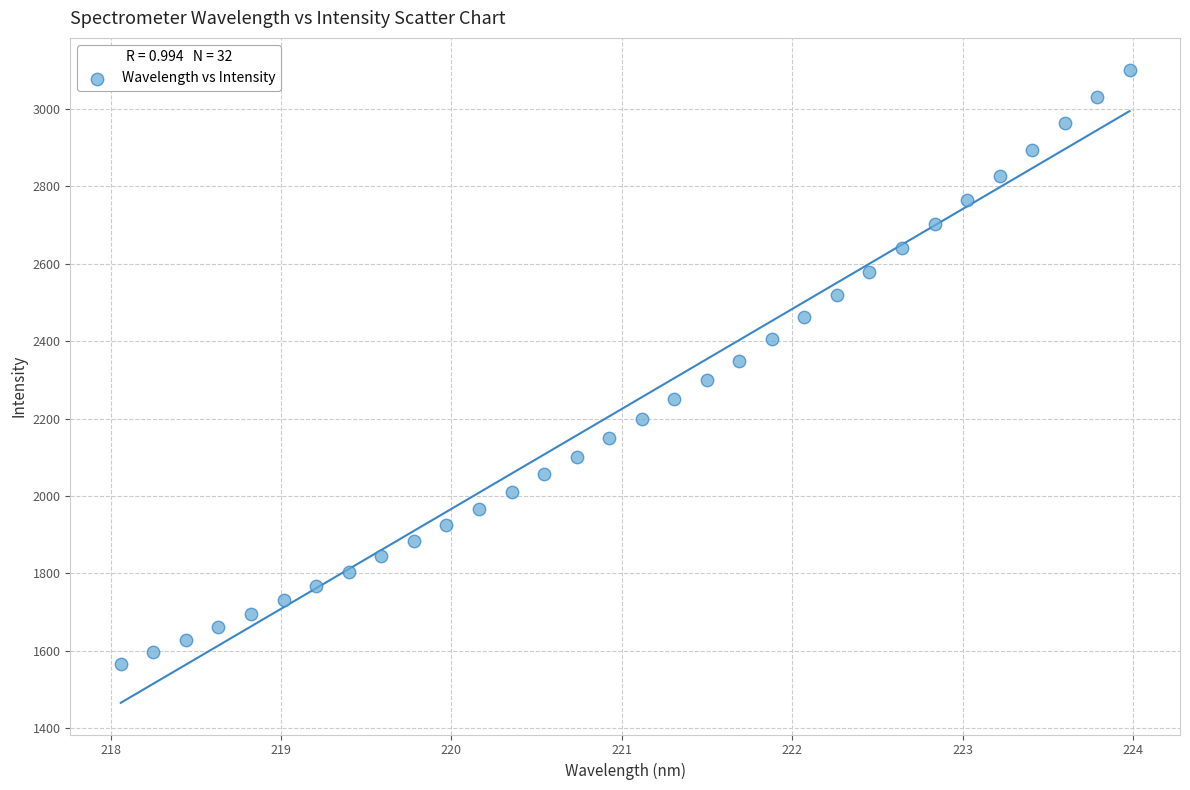

What is the range of Y values (max minus min)?

1535.5